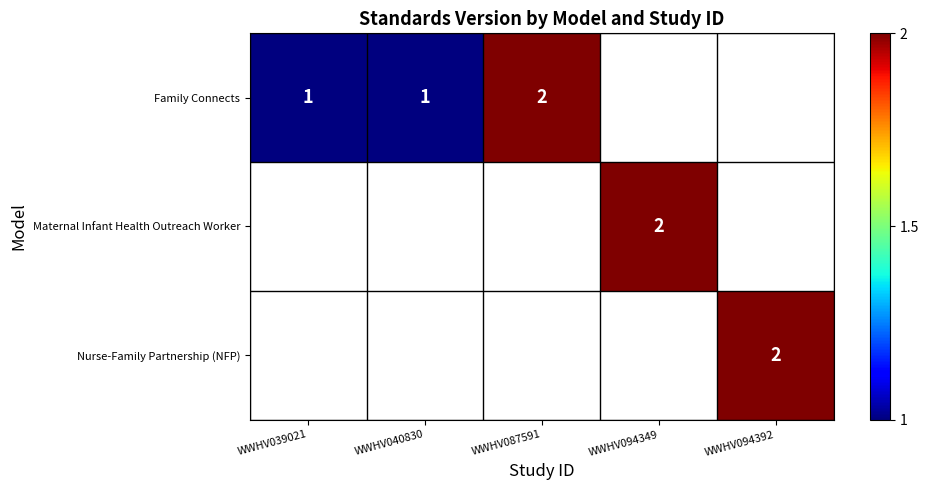

What is the maximum value shown in the chart?

2.0